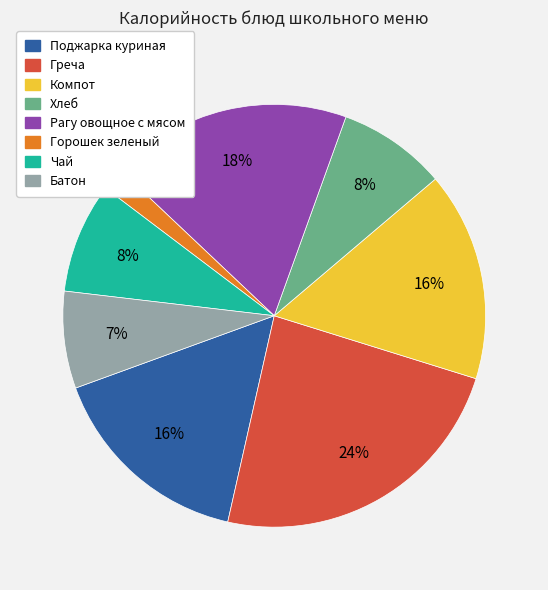

How many slices are in this pie chart?

8